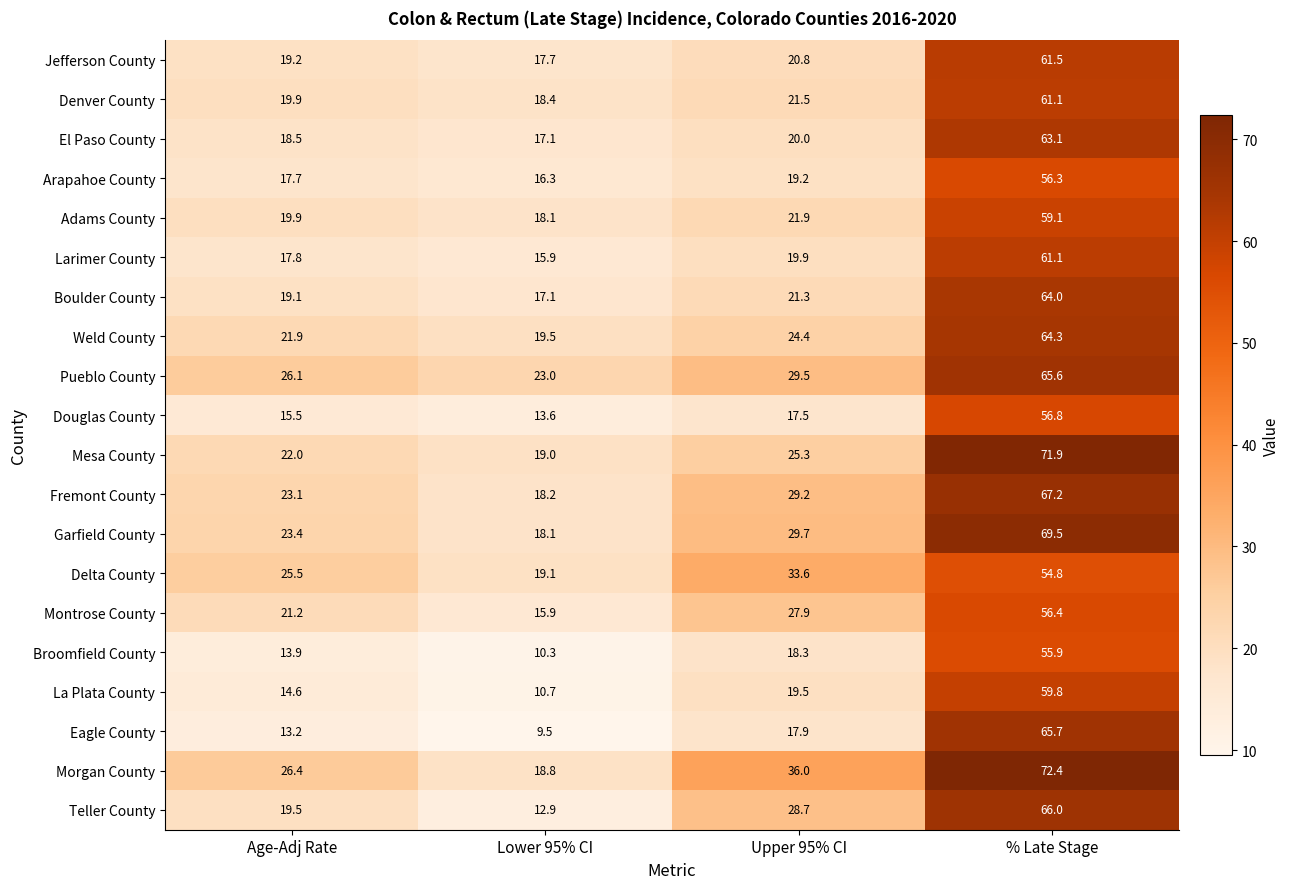

At which label does Fremont County first exceed 29?

Upper 95% CI